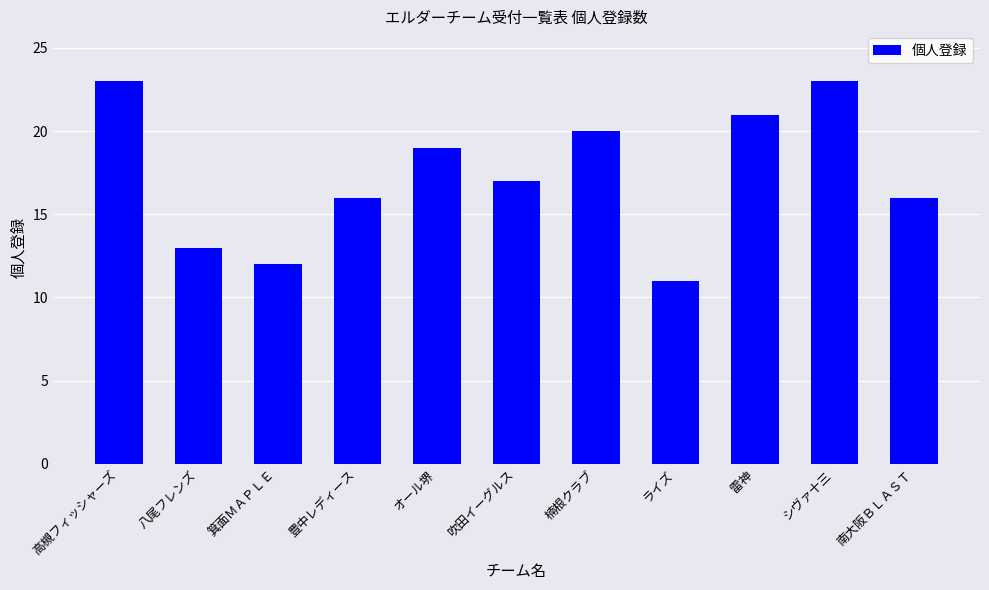

The chart shows a value of 23 at 豊中レディース. True or false?

False